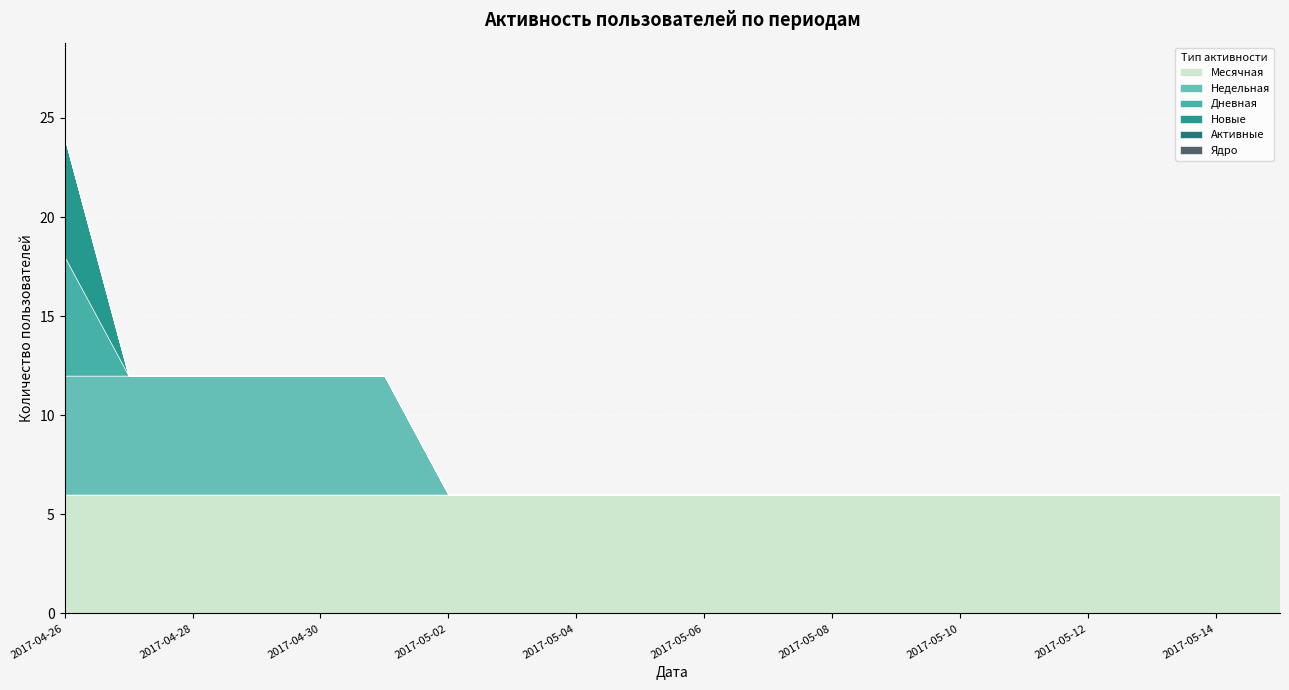

How many lines are shown in the chart?

6